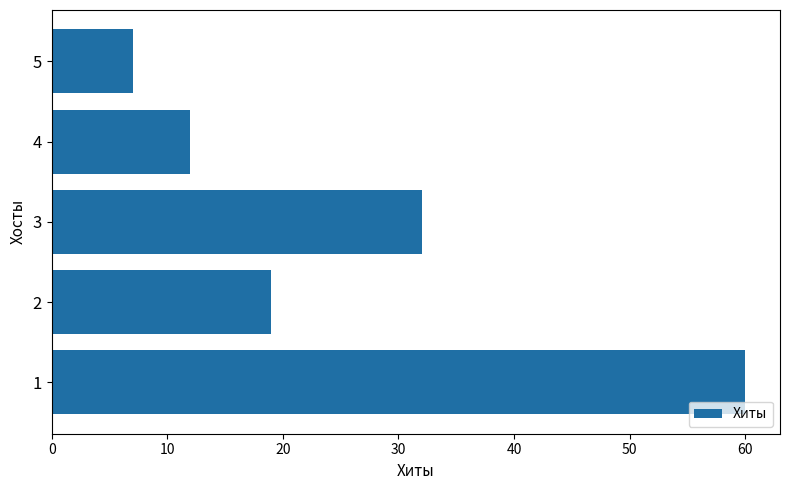

What is the difference between the maximum and minimum values?

53